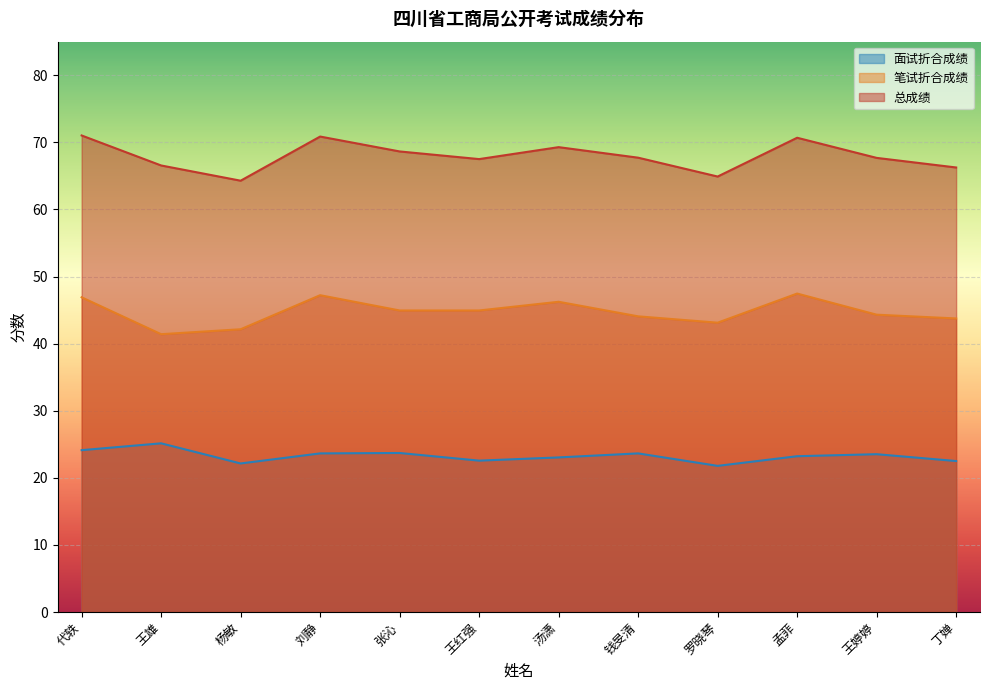

What is the difference between the second highest and minimum values in the 总成绩 series?

6.6